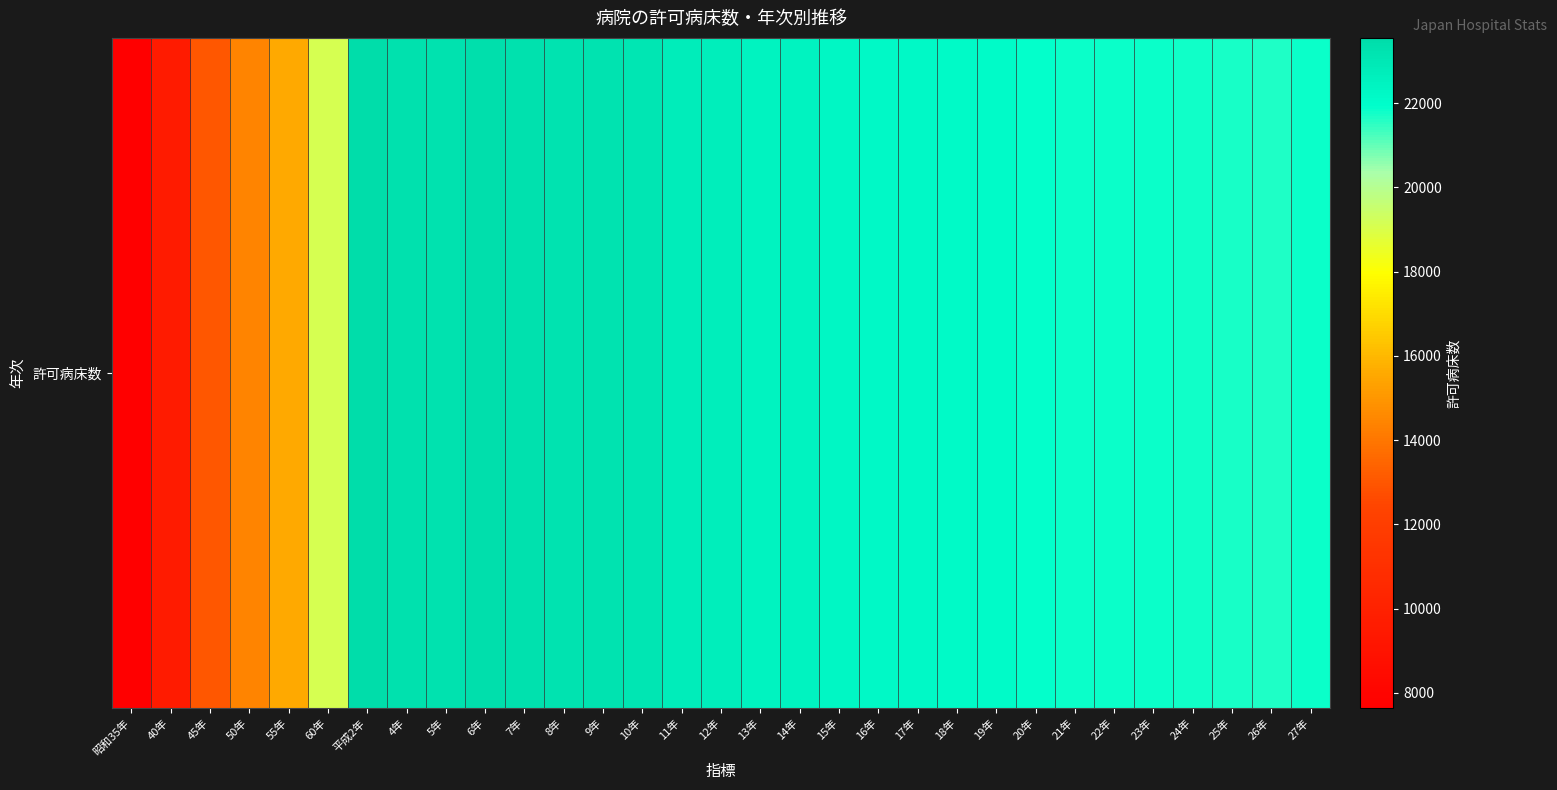

Approximately how many times larger is the value at 23年 compared to 21年?

1.0